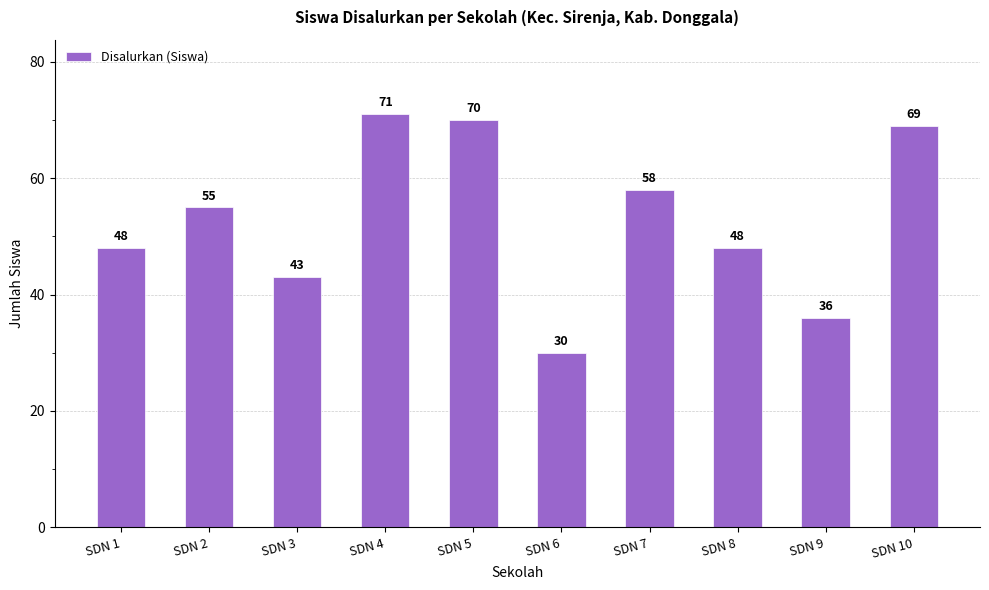

What value does the data have at SDN 3?

43